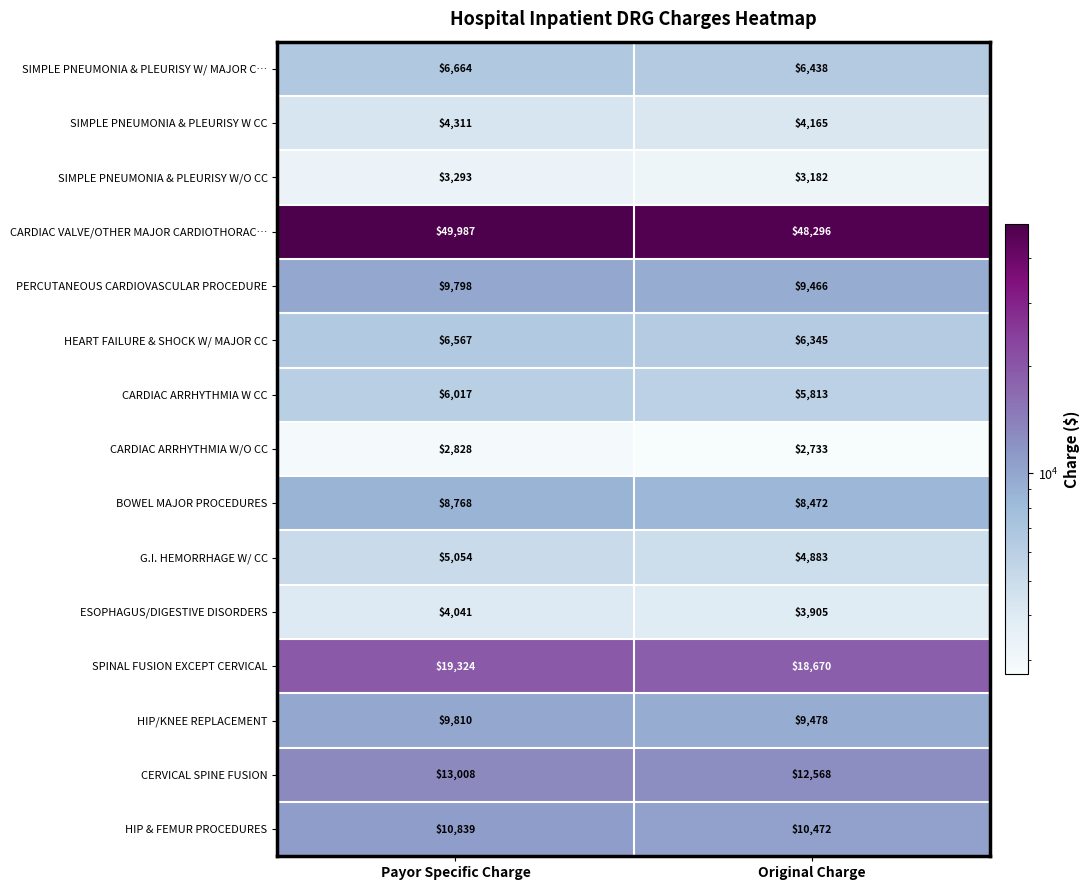

Between Payor Specific Charge and Original Charge, which series saw the biggest shift?

CARDIAC VALVE/OTHER MAJOR CARDIOTHORAC…